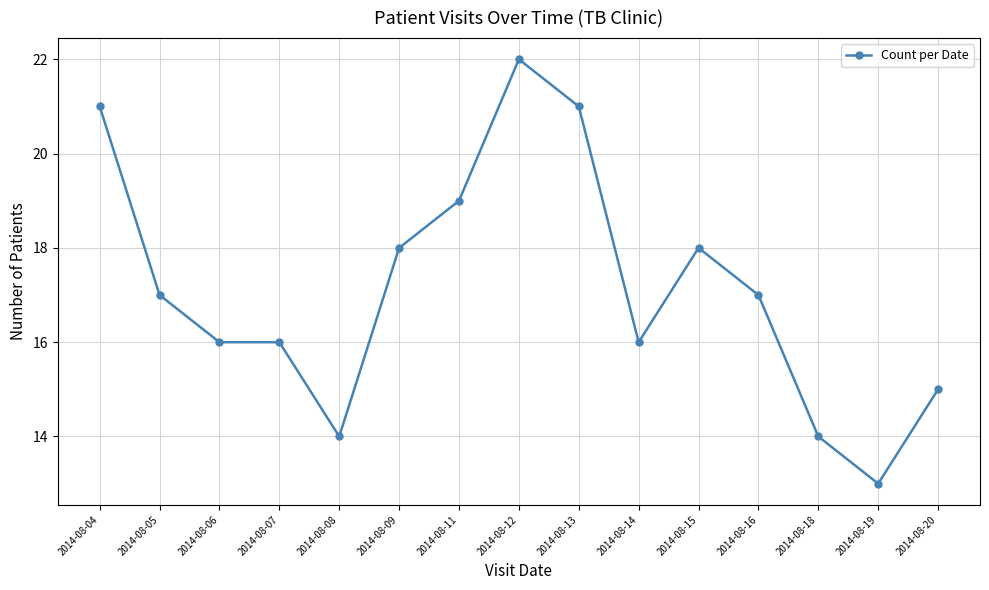

True or false: there are more than 0 points higher than both neighbors.

True